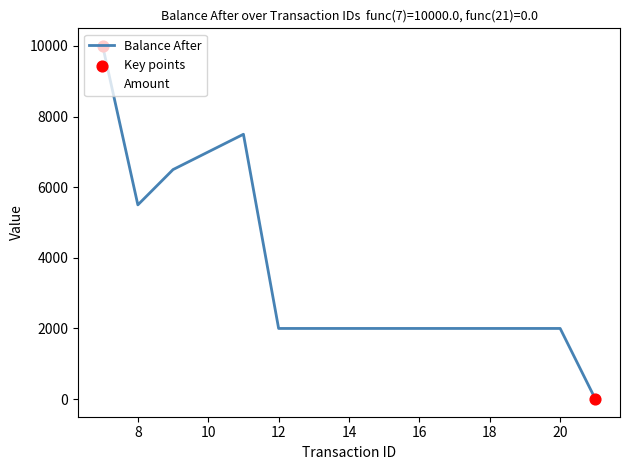

Which series has the largest total across all categories?

Balance After